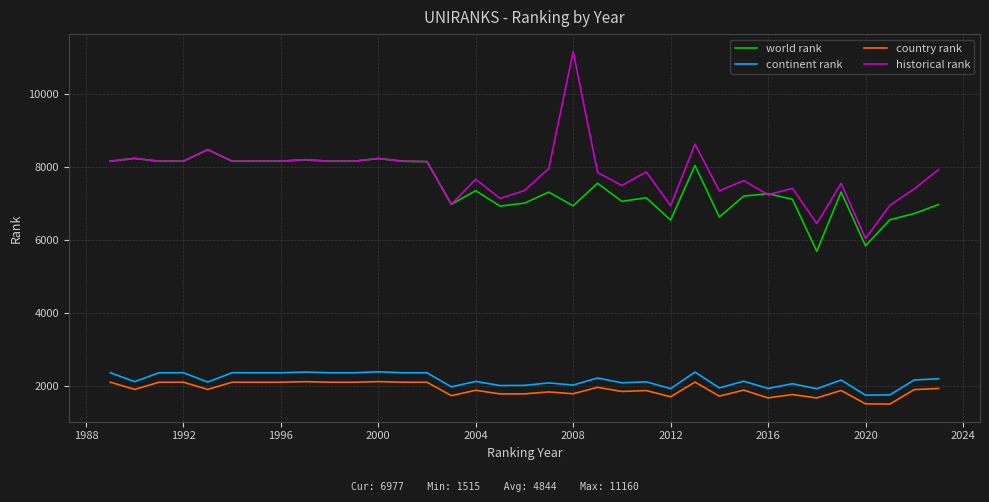

Which series has the largest range (max minus min)?

historical rank